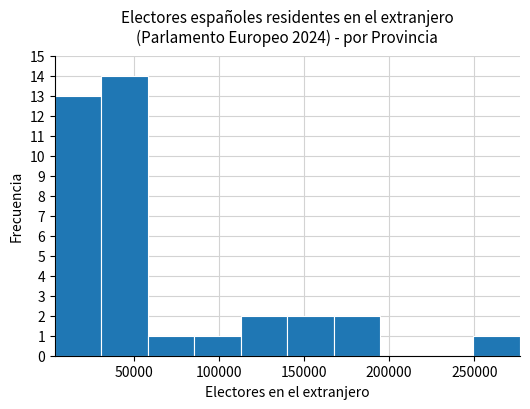

Over which range of the x-axis is the bar tallest?

30000 to 60000